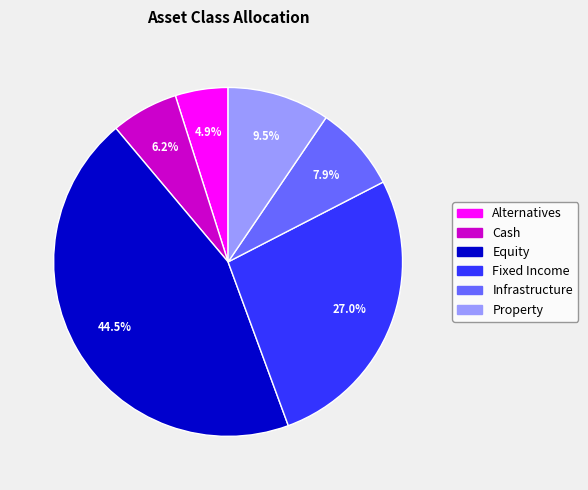

Rank the categories by value from highest to lowest.

Equity, Fixed Income, Property, Infrastructure, Cash, Alternatives